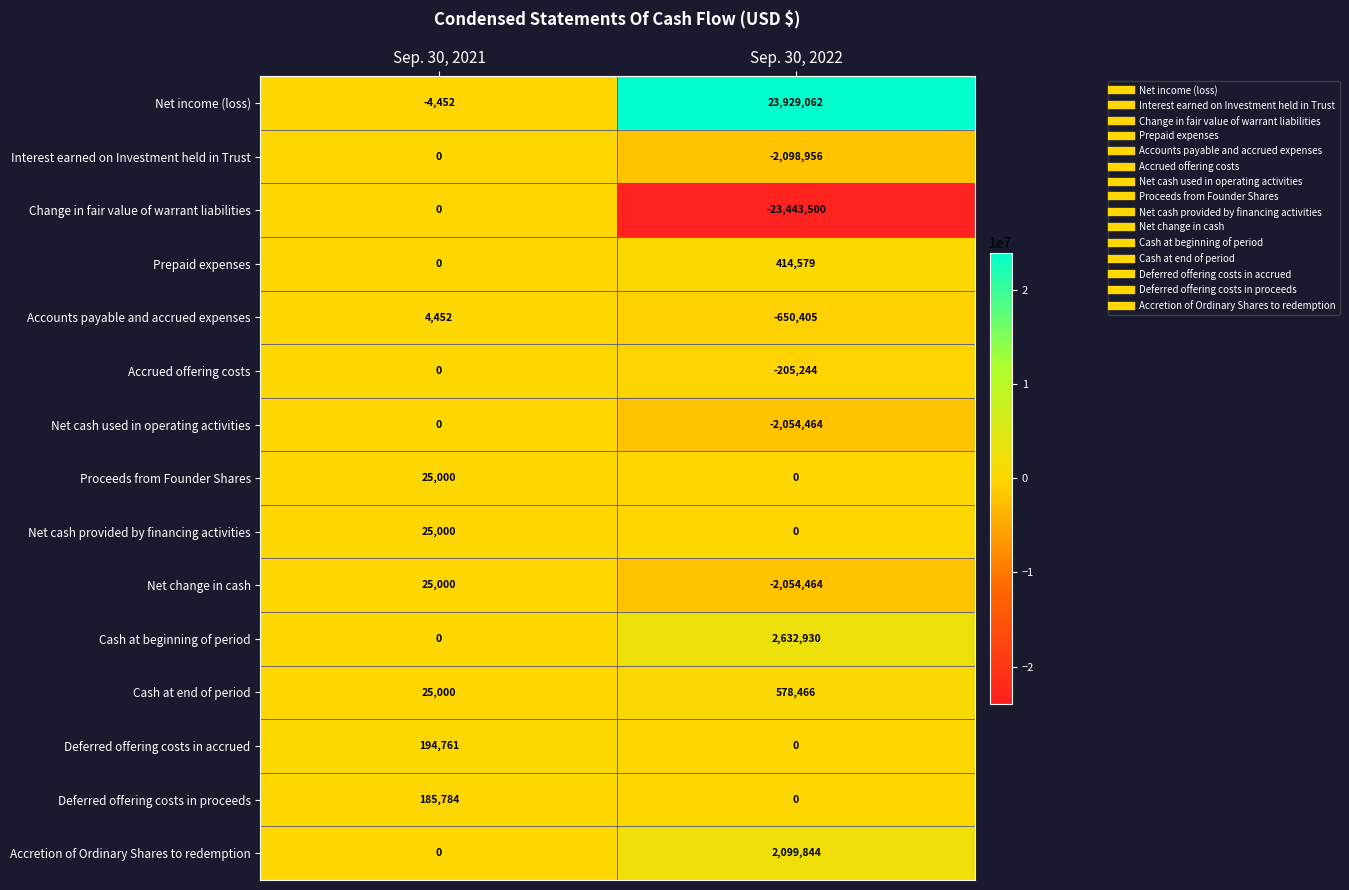

What is the total value across all series at Sep. 30, 2022?

-852152